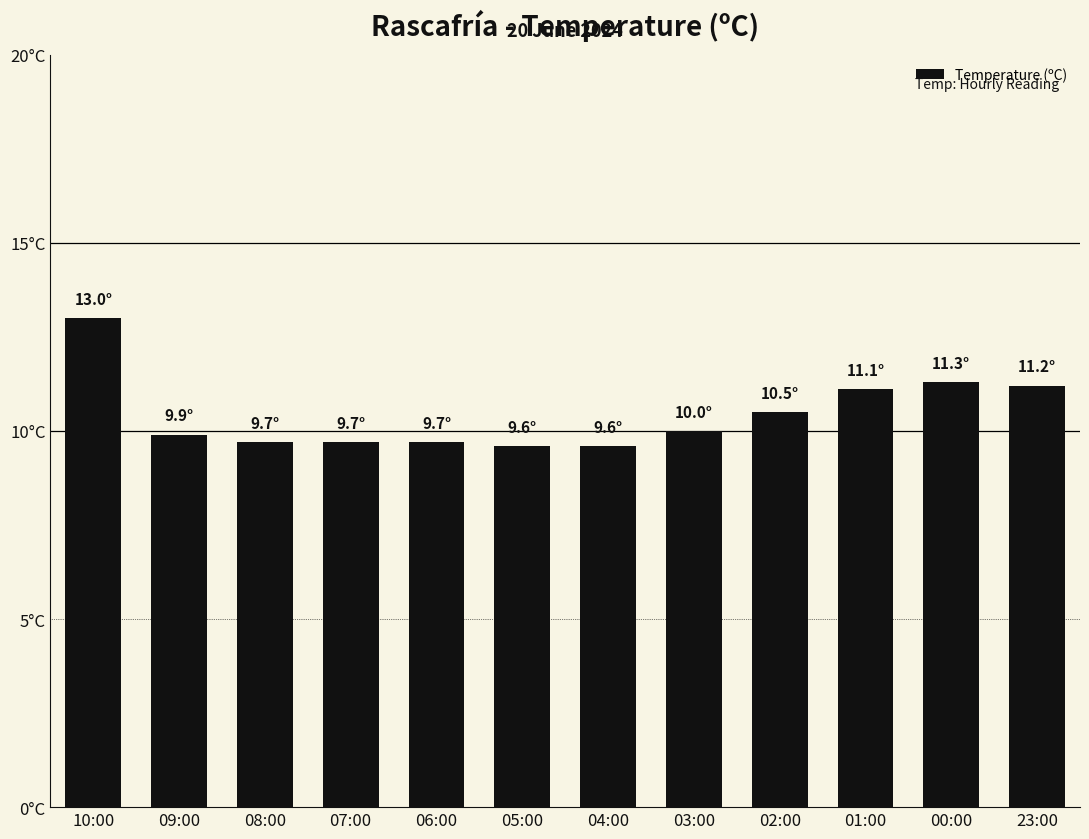

What is the difference between the second highest and minimum values?

1.7